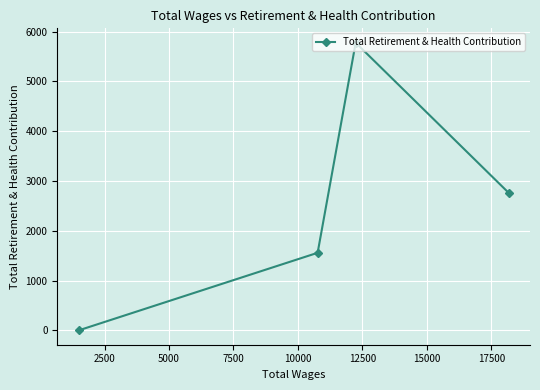

What is the difference between the second highest and minimum values?

2766